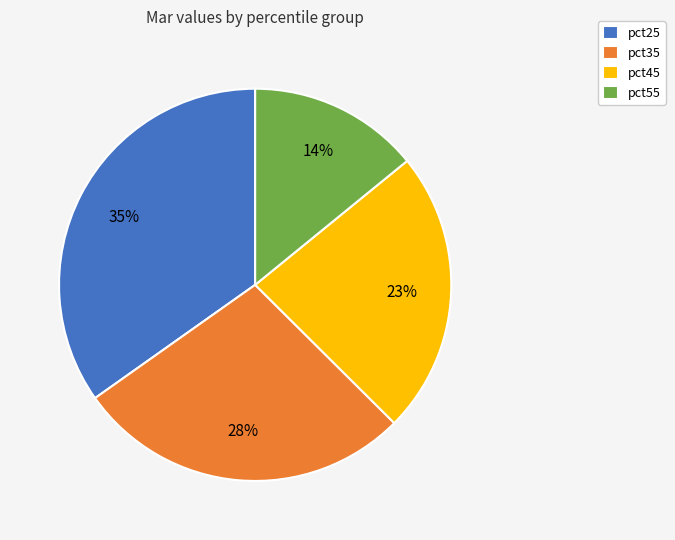

Count the number of slices in the pie.

4